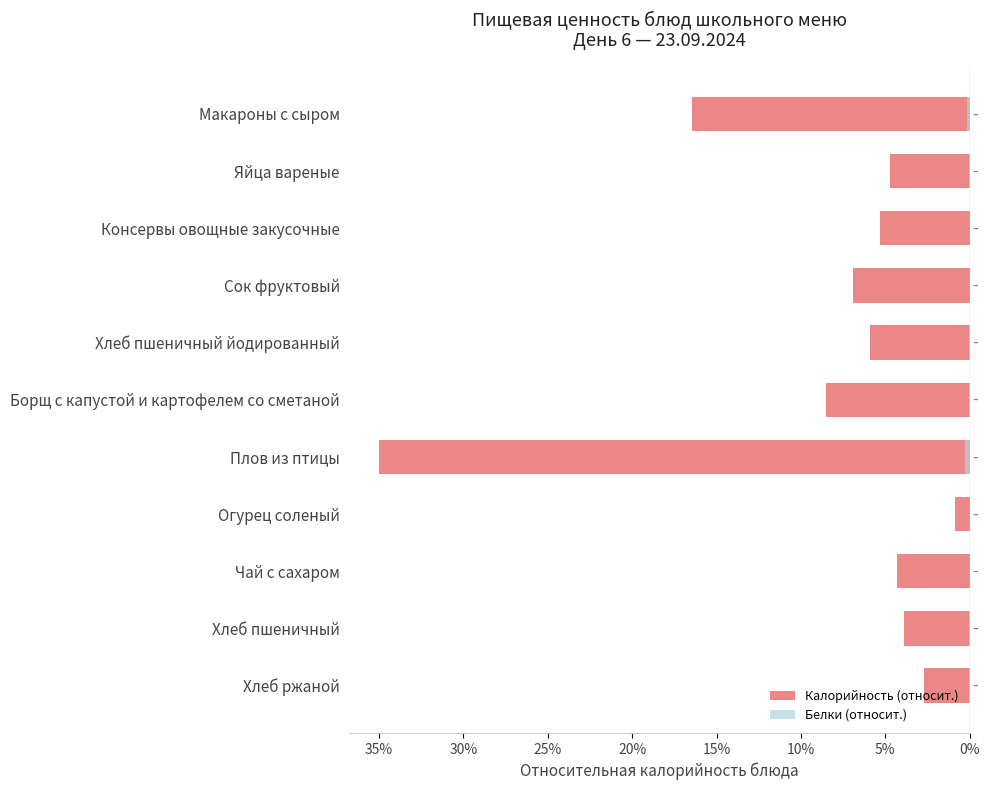

What is the minimum value shown in the chart?

-35.0